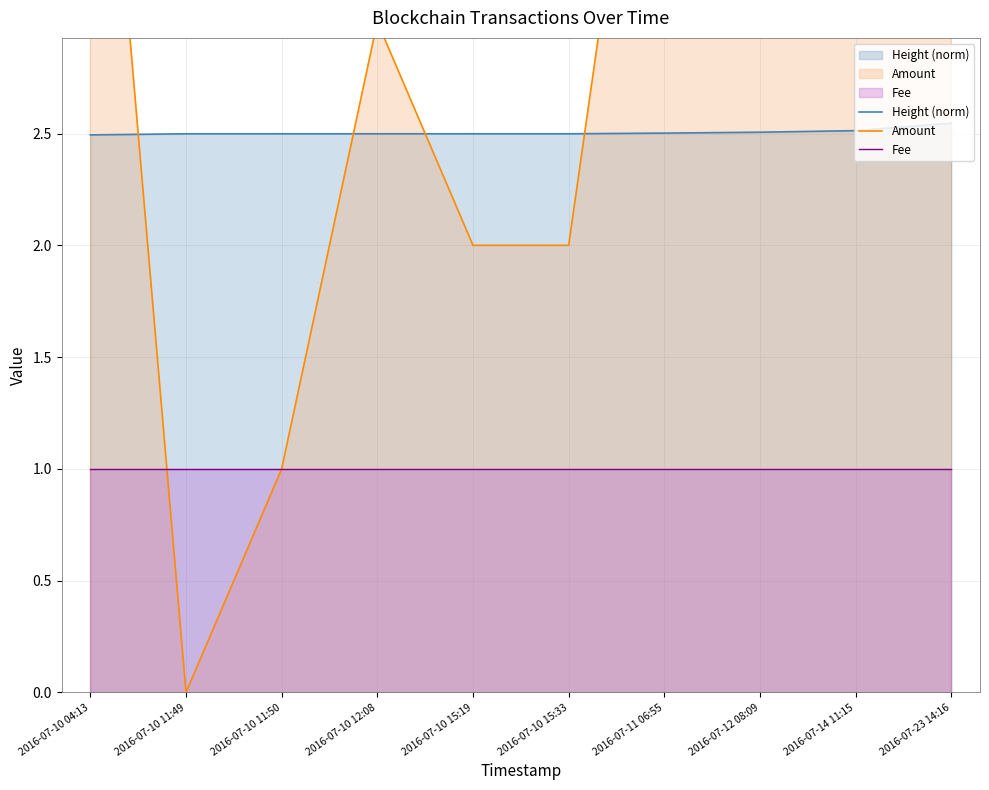

At which category is the sum across all series the highest?

2016-07-23 14:16